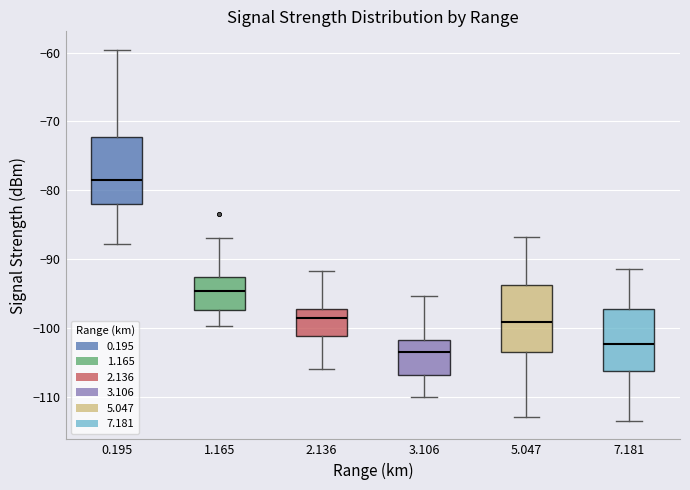

Reading left to right, read every box against the y-axis: the position of its median line, the range the box covers, and the ends of its whiskers. The values are not printed on the chart, so give them approximately, as read against the axis.

0.195: median -78, box -82 to -72, whiskers -88 to -60
1.165: median -95, box -97 to -93, whiskers -100 to -87
2.136: median -99, box -101 to -97, whiskers -106 to -92
3.106: median -103, box -107 to -102, whiskers -110 to -95
5.047: median -99, box -103 to -94, whiskers -113 to -87
7.181: median -102, box -106 to -97, whiskers -113 to -91